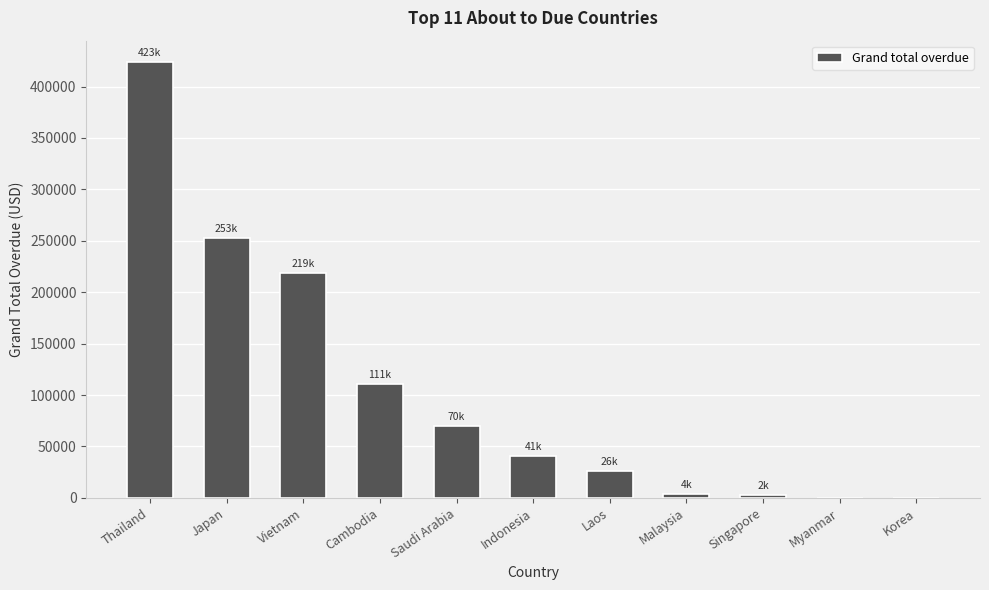

What is the change in value from Japan to Saudi Arabia?

-183065.4